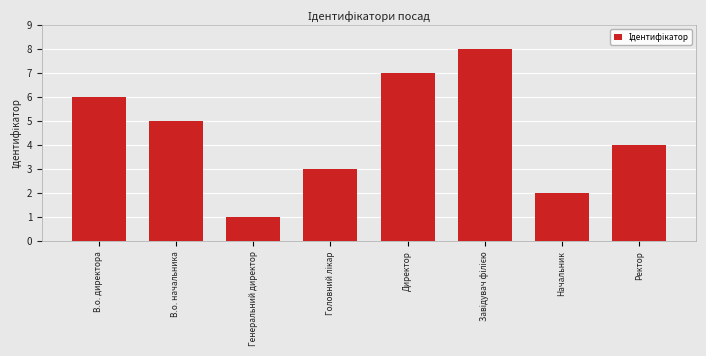

Between Директор and Ректор, which is larger?

Директор